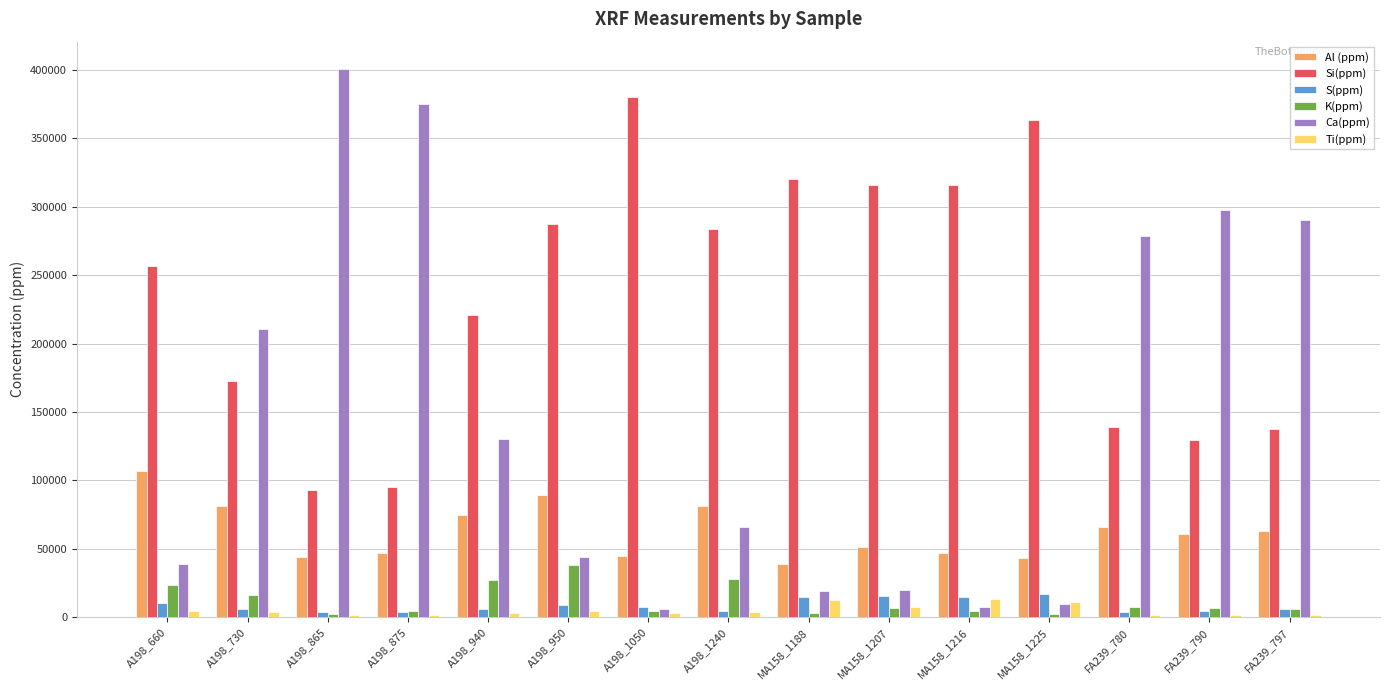

What is the value of the Ca(ppm) bar at the 14th from the left?

297643.4